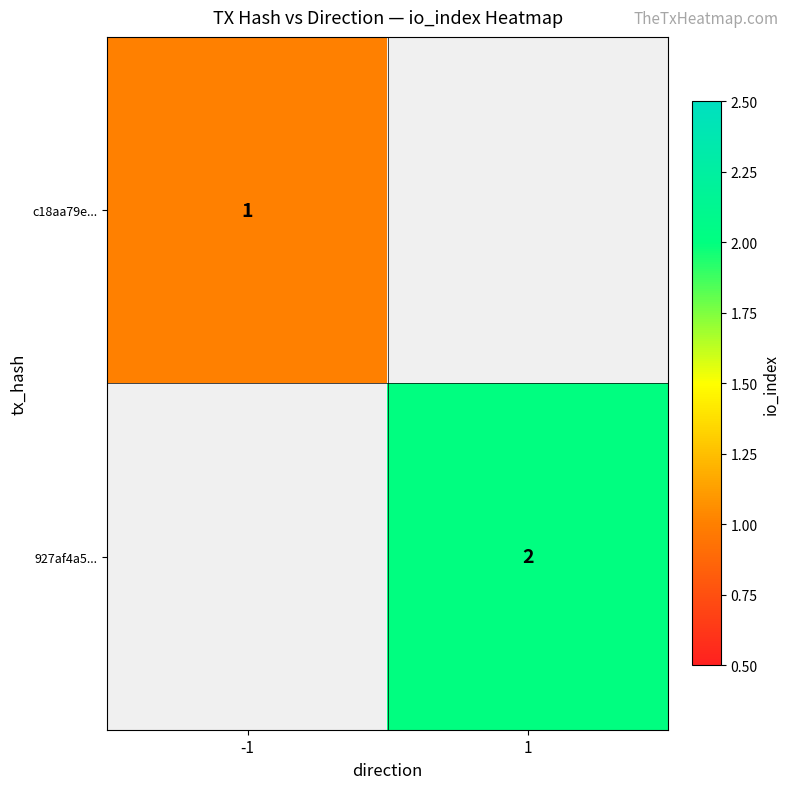

The 927af4a5... series shows 2 at 1. True or false?

True